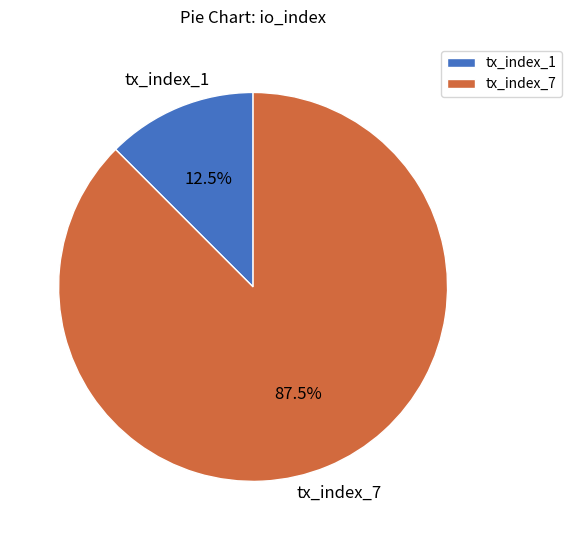

Which has a higher value, tx_index_1 or tx_index_7?

tx_index_7